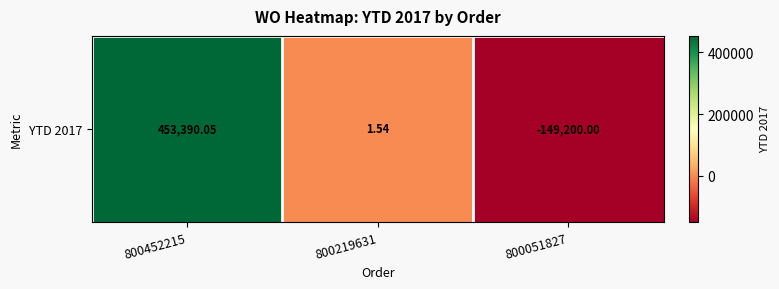

What is the change in value from 800219631 to 800051827?

-149201.5